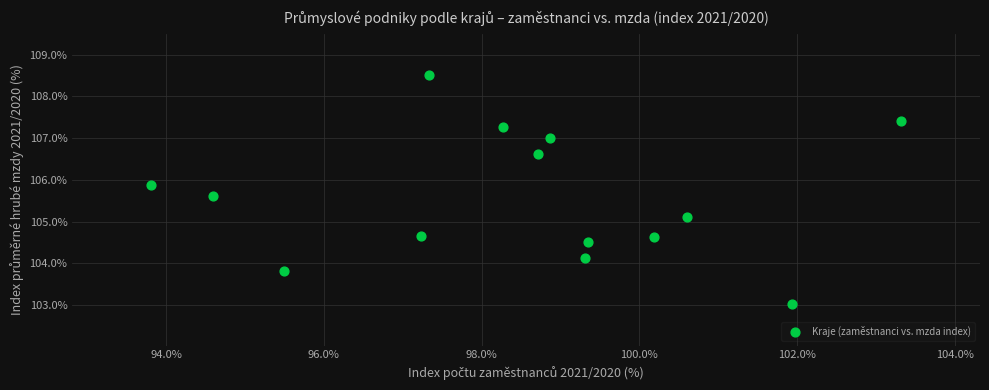

What Y value in the scatter plot is closest to 105?

105.1